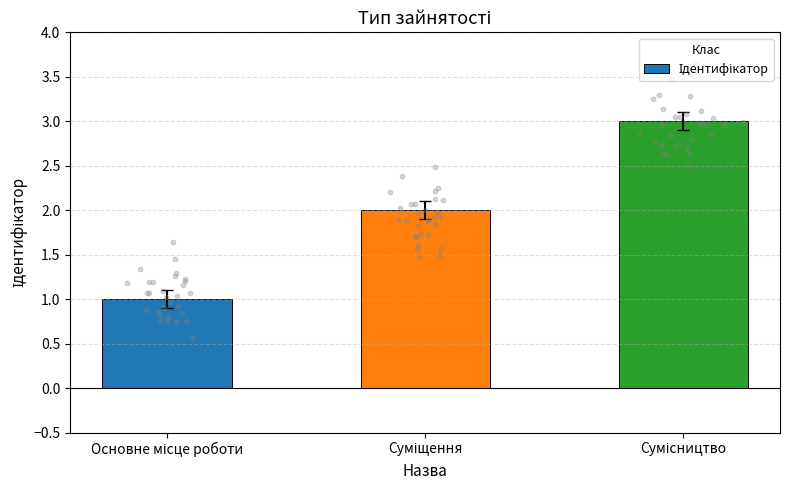

What is the change in value from Суміщення to Сумісництво?

+1